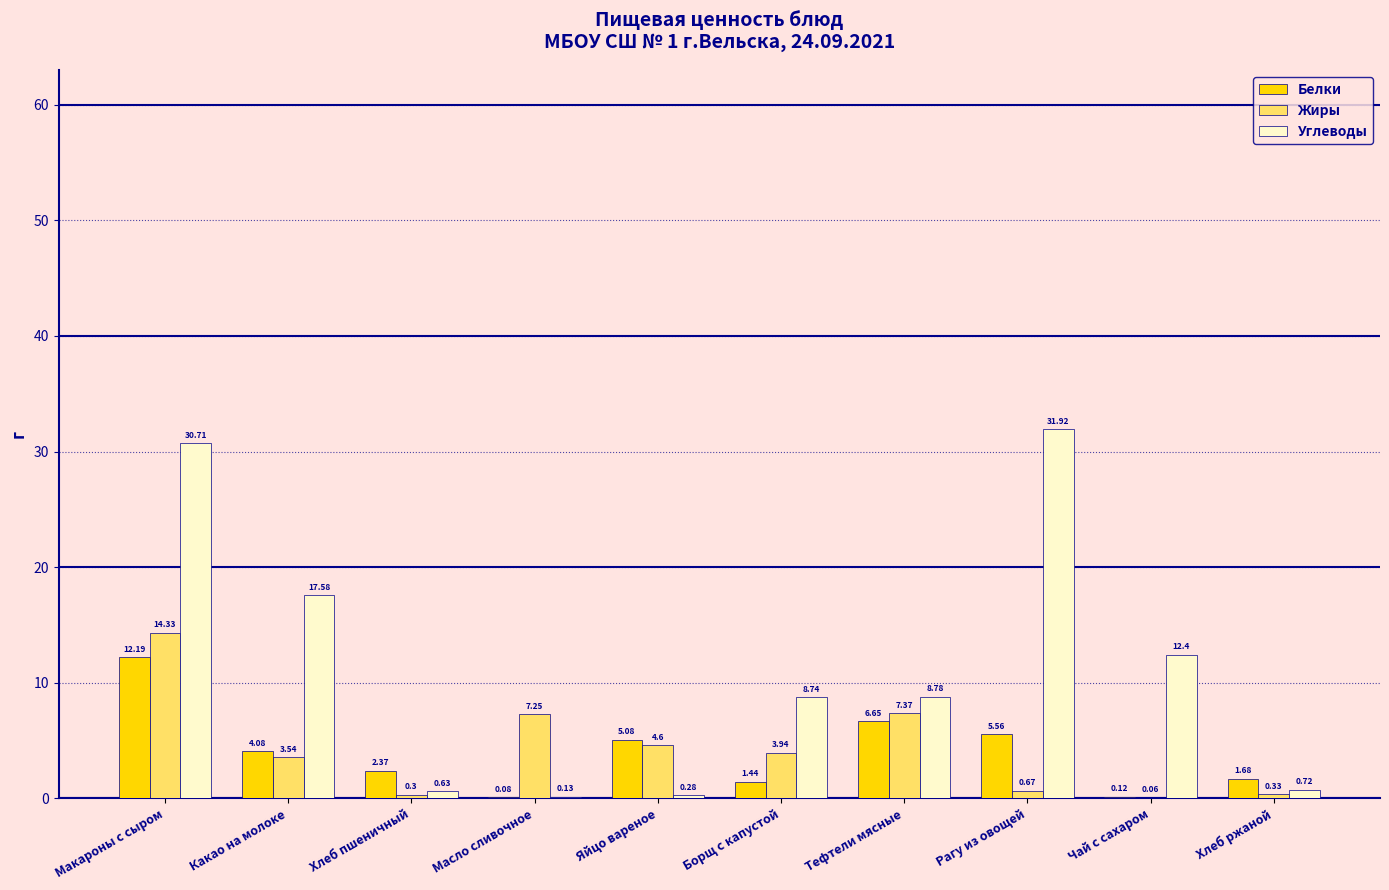

Which series has the largest total across all categories?

Углеводы